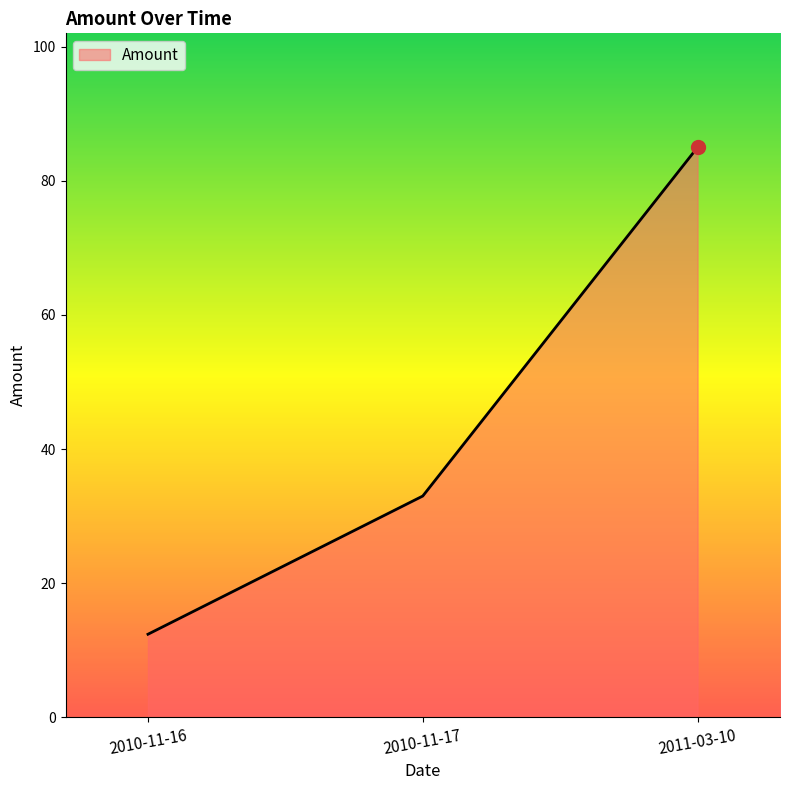

What is the greatest value displayed?

85.0